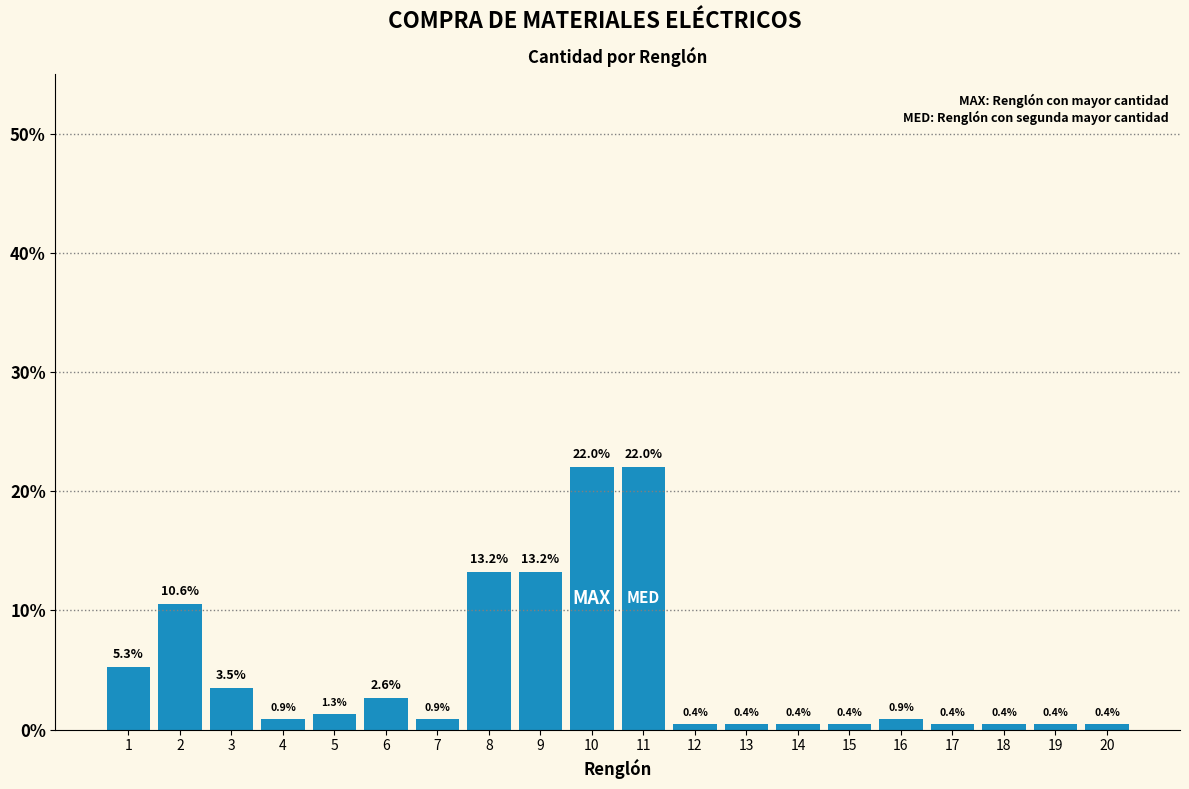

How many bars are there in total?

20